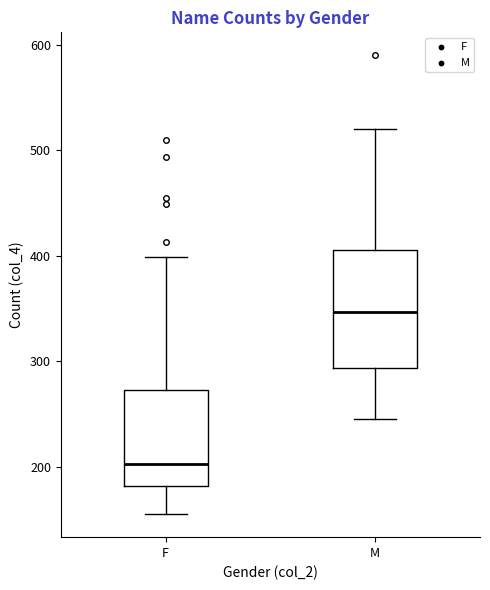

Which box has the highest median line?

M